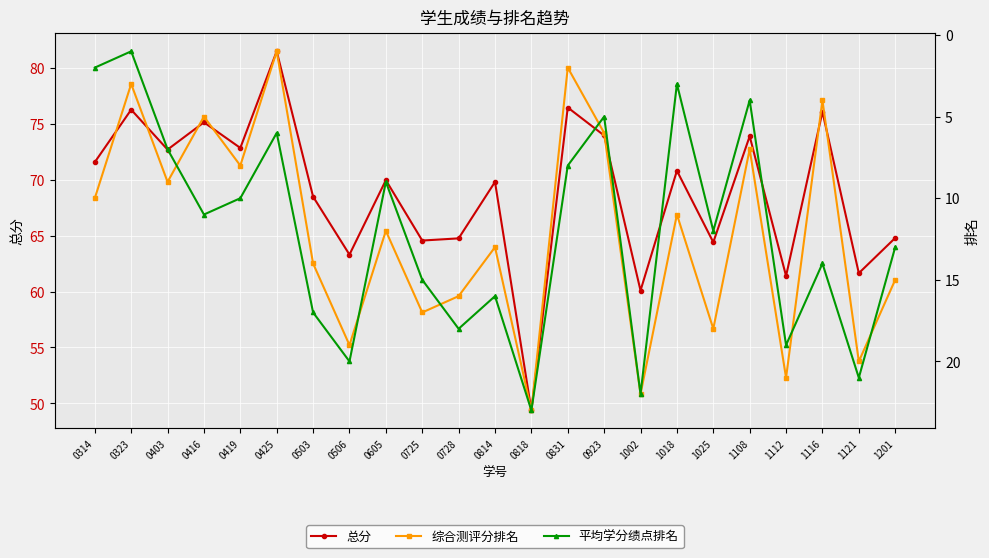

Which has a higher value, 1025 or 0728?

0728